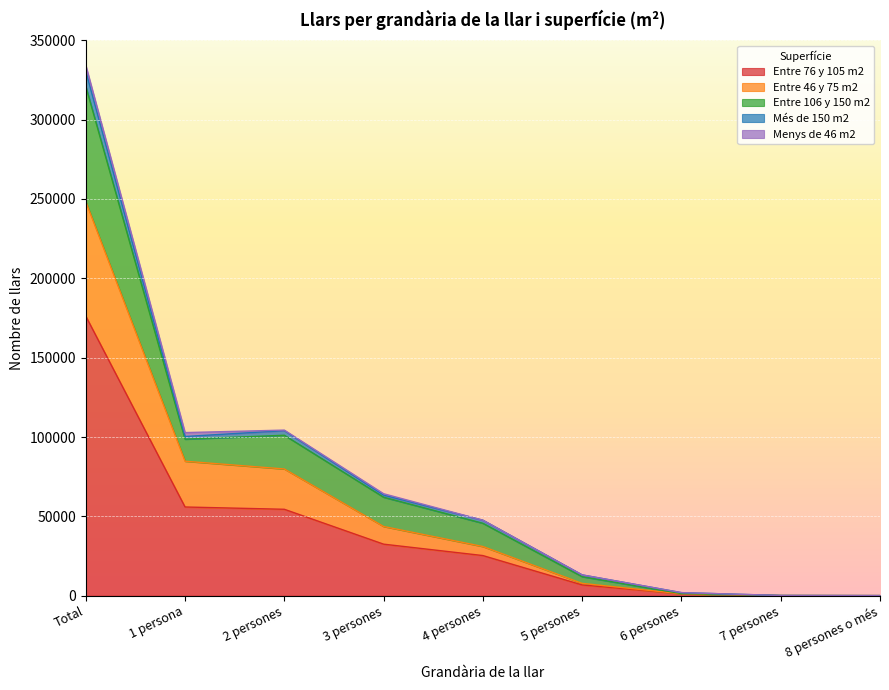

List the labels in order of Entre 46 y 75 m2 value, largest first.

Total, 1 persona, 2 persones, 3 persones, 4 persones, 5 persones, 6 persones, 7 persones, 8 persones o més